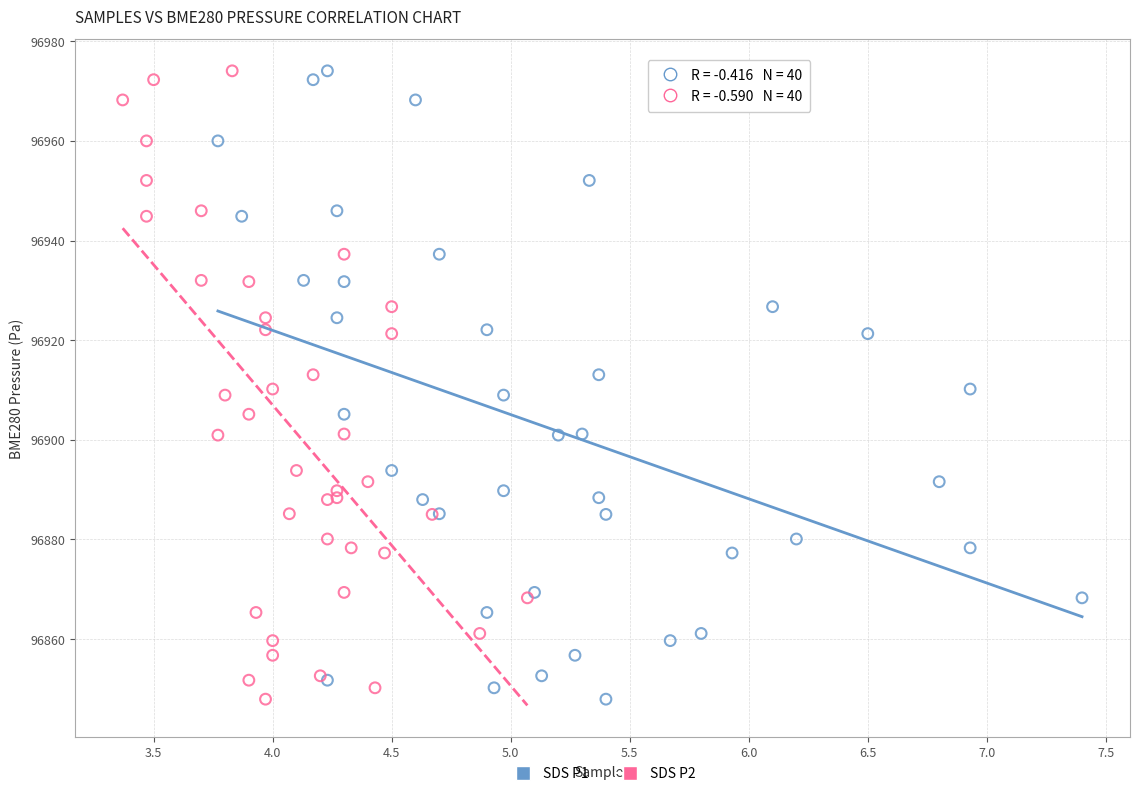

What are all the series names shown in the legend?

SDS P1, SDS P2